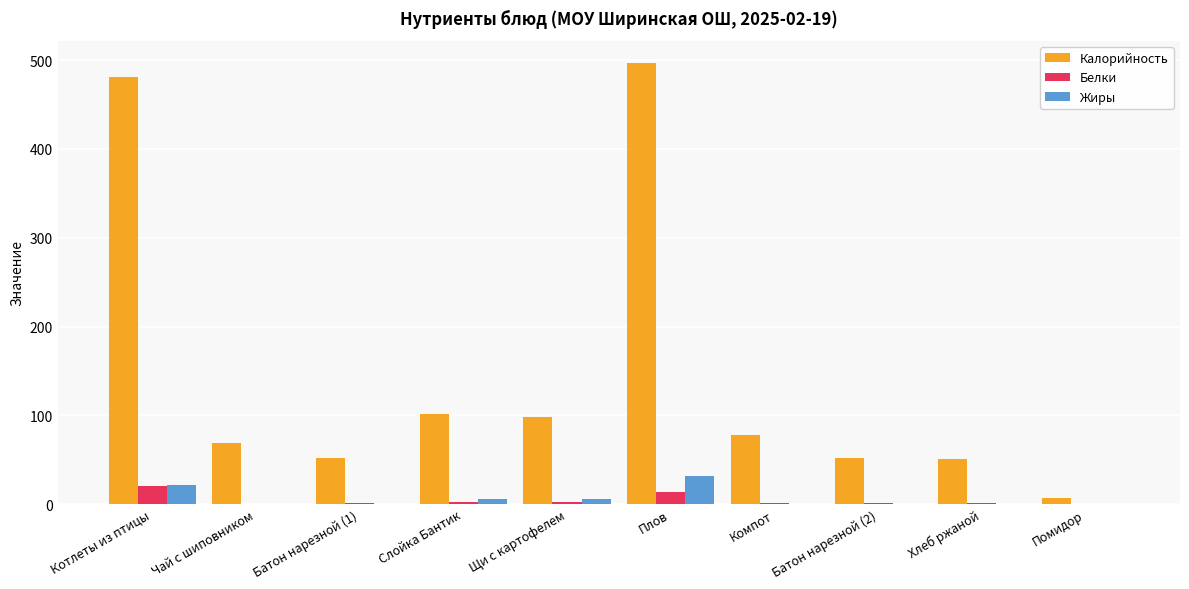

The value of Калорийность at Чай с шиповником is 109.6. True or false?

False